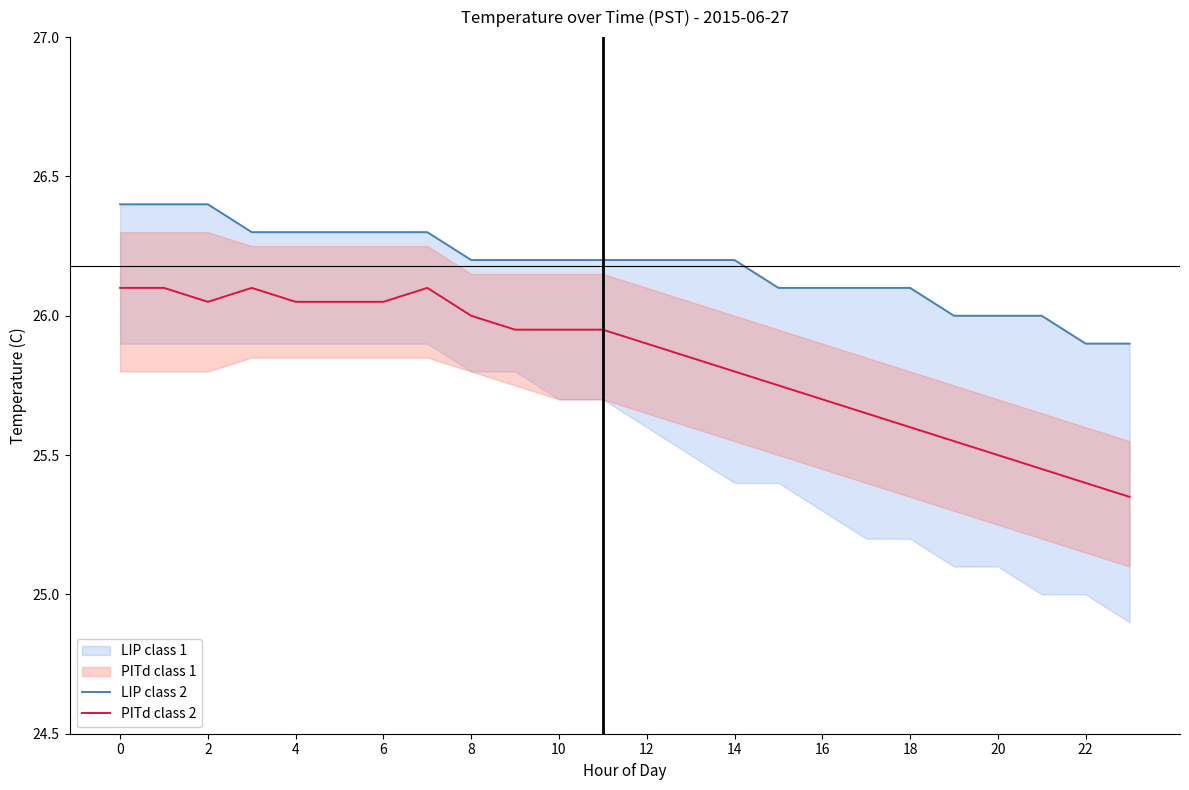

Which series has the widest spread of values?

PITd class 2